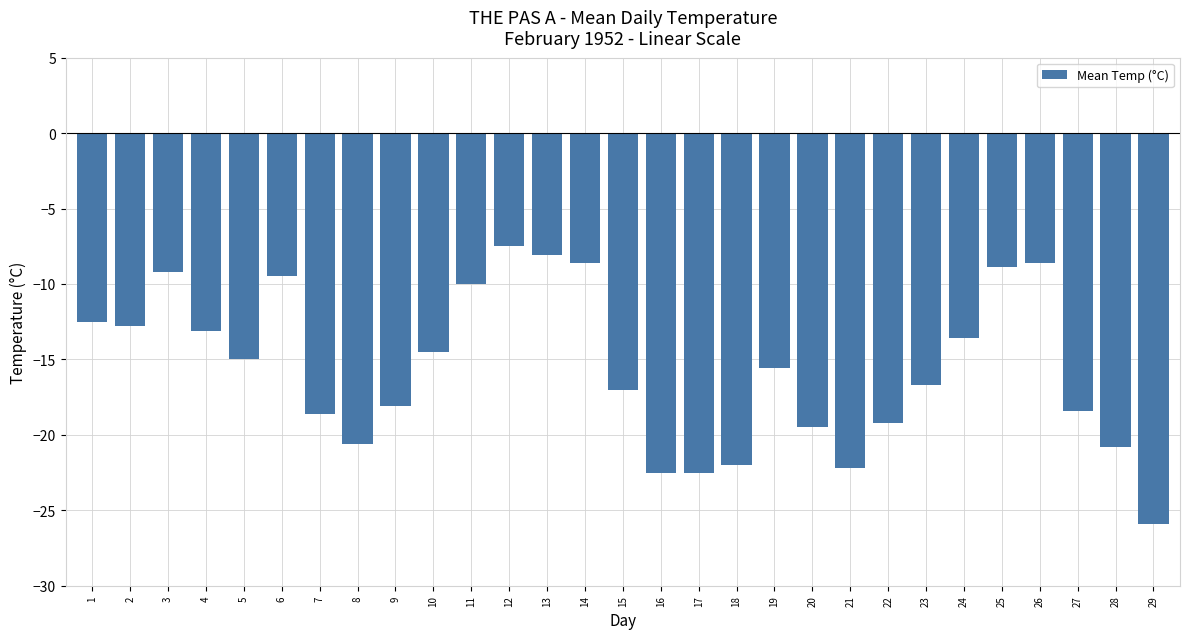

What is the minimum value shown in the chart?

-25.9